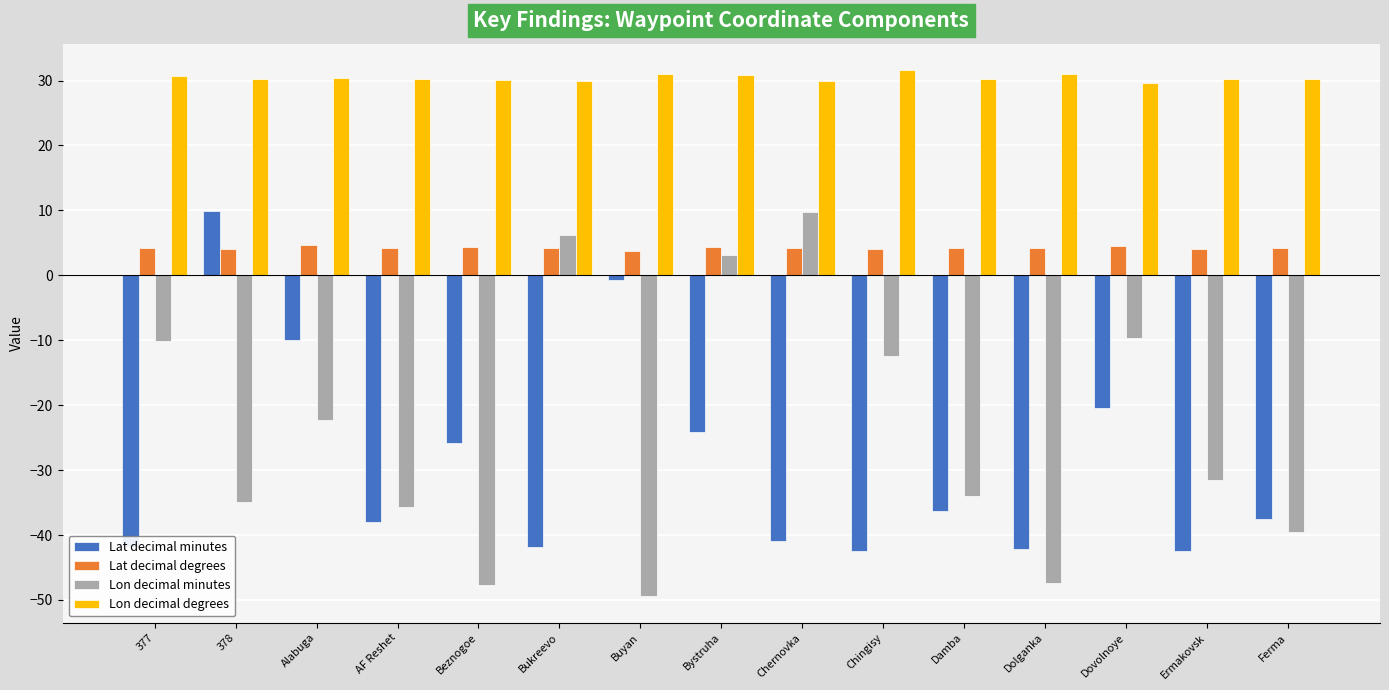

What is the label of the 14th bar from the right?

378